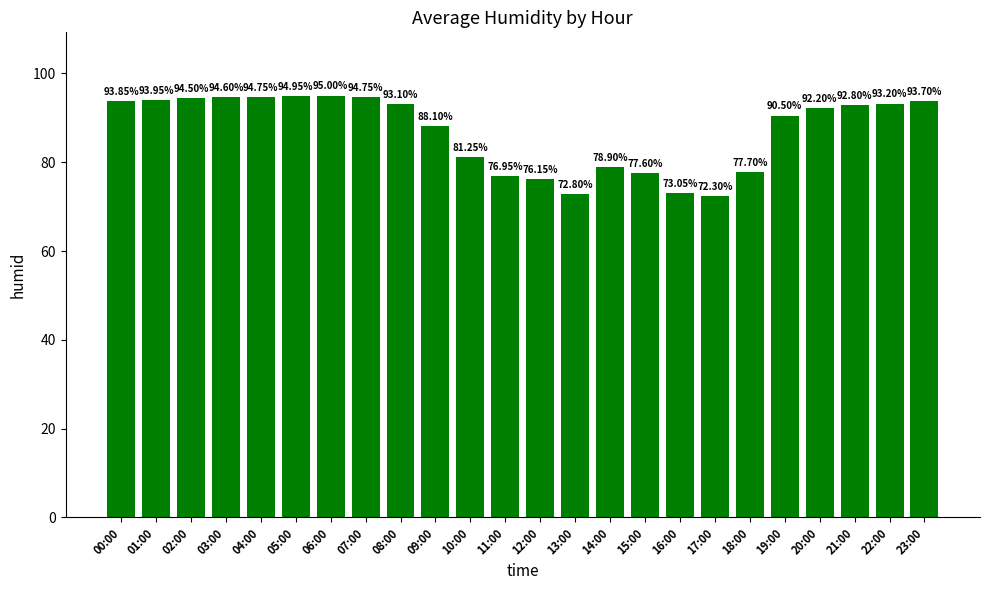

How many values are below 92?

11